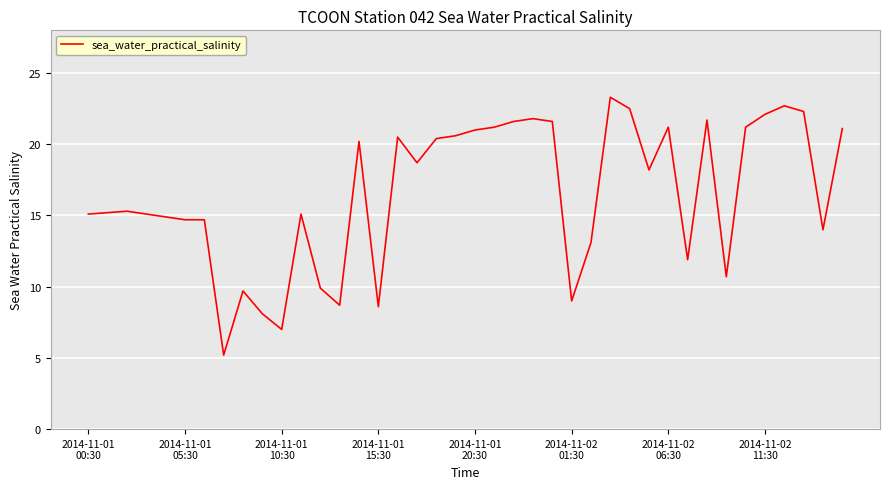

Does the chart display data point markers on the line(s)?

No